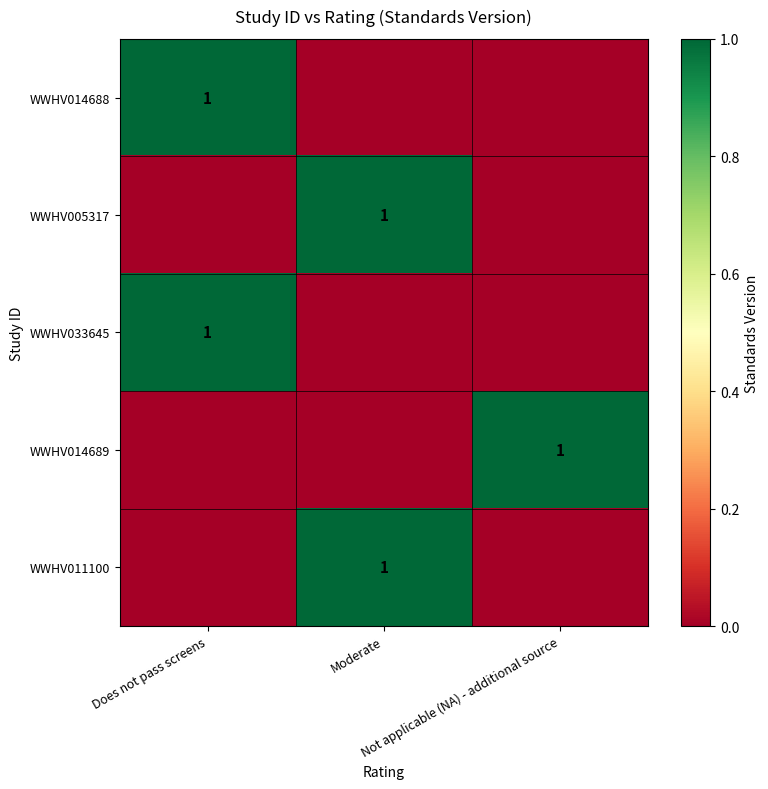

What is the maximum value shown in the chart?

1